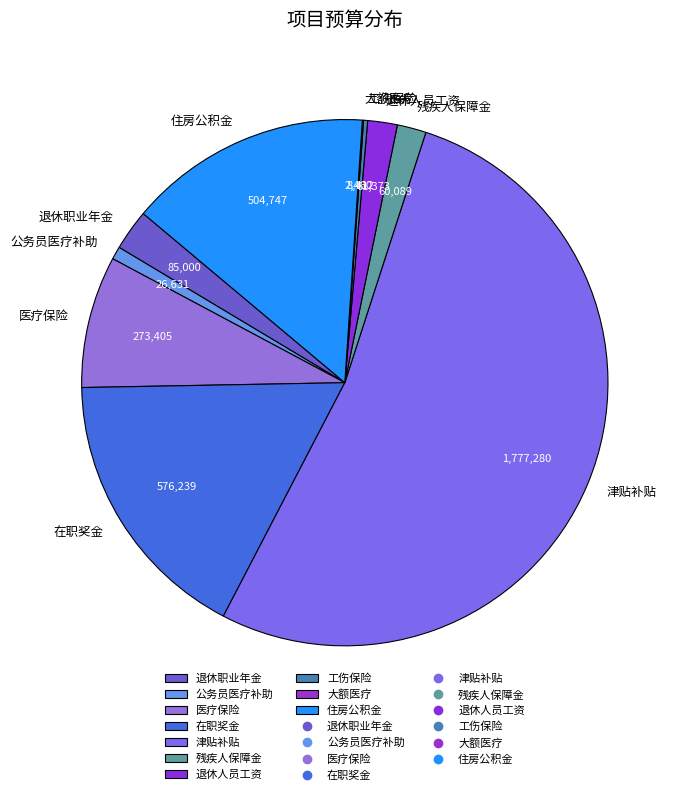

Which slice is the largest?

津贴补贴